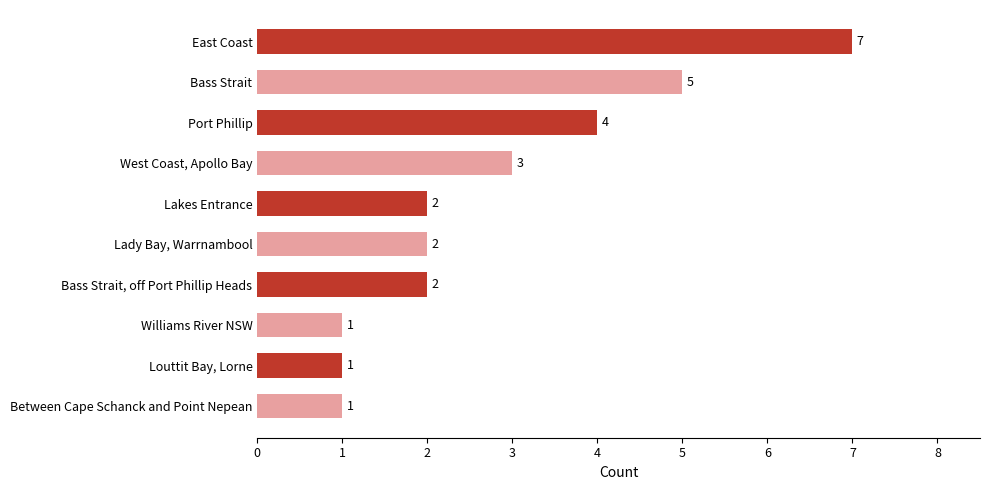

What is the maximum value shown in the chart?

7